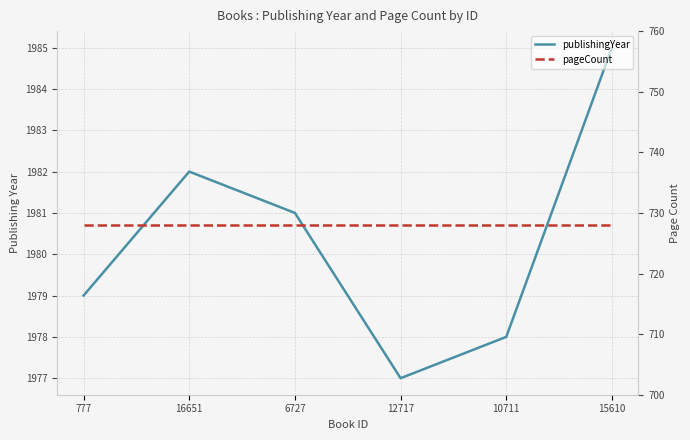

True or false: publishingYear and pageCount cross at least once.

False